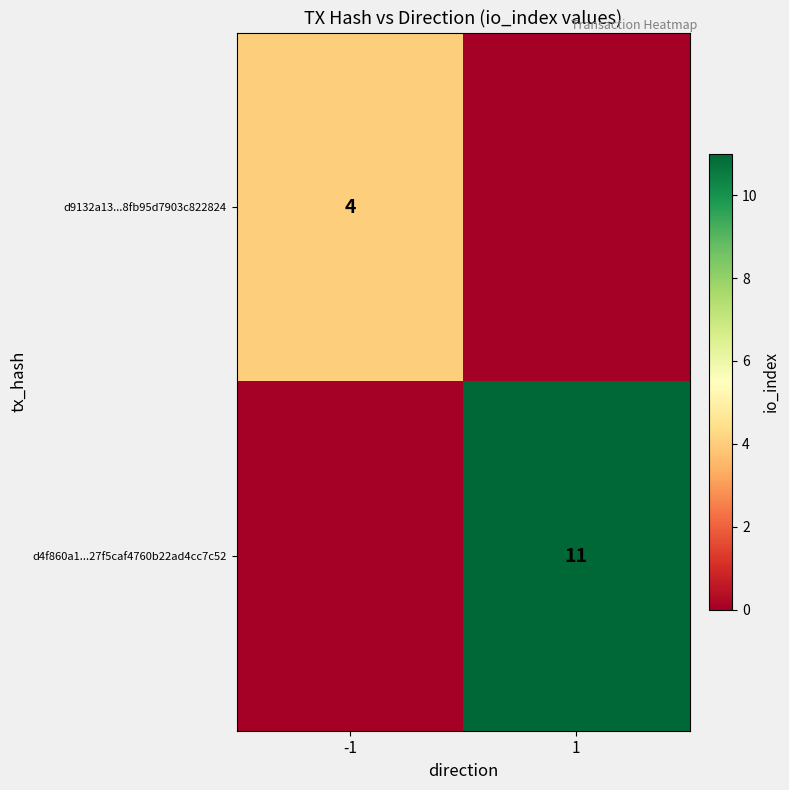

The value of d4f860a1...27f5caf4760b22ad4cc7c52 at 1 is 18. True or false?

False